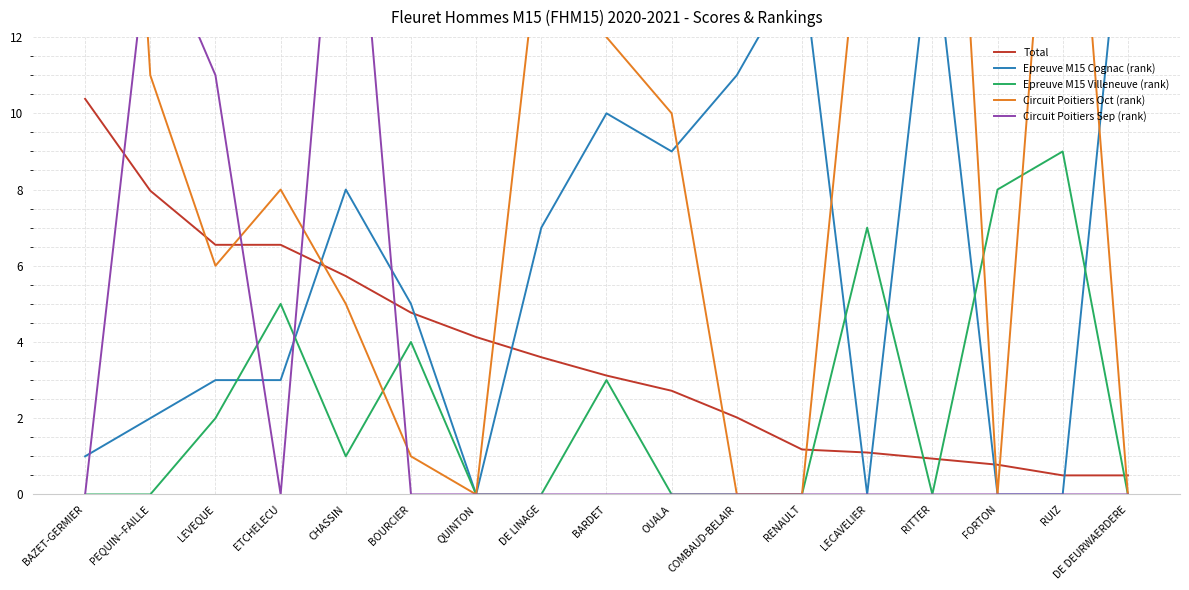

What is the total value across all series at RENAULT?

15.2